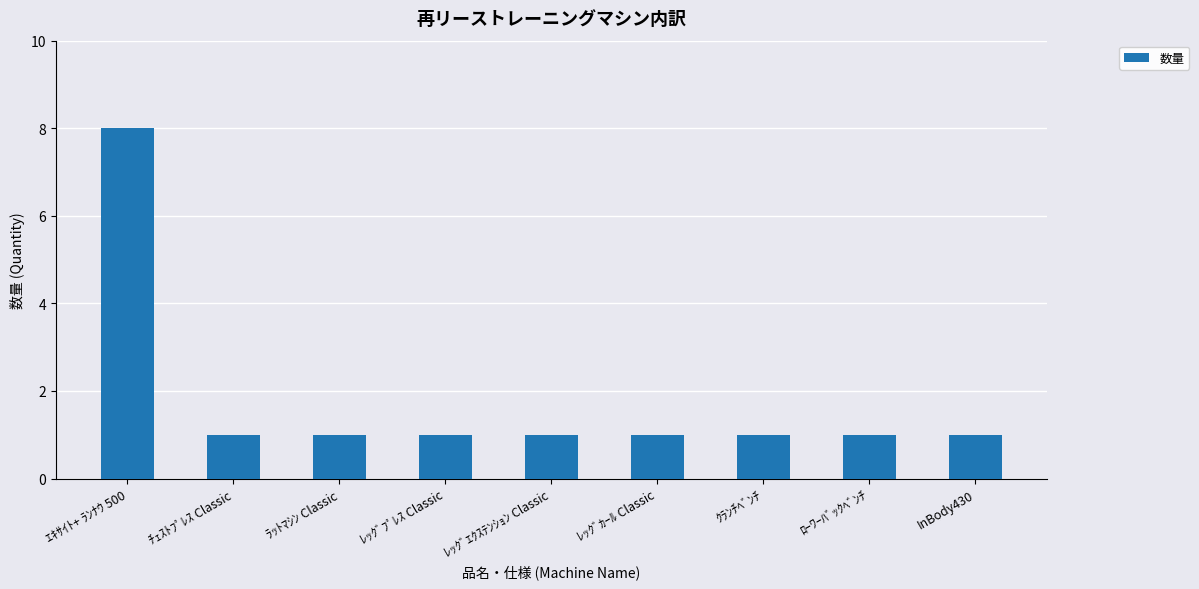

Reading left to right, extract all data points from this chart.

ｴｷｻｲﾄ+ ﾗﾝﾅｳ 500=8	ﾁｪｽﾄﾌﾟﾚｽ Classic=1	ﾗｯﾄﾏｼﾝ Classic=1	ﾚｯｸﾞﾌﾟﾚｽ Classic=1	ﾚｯｸﾞｴｸｽﾃﾝｼｮﾝ Classic=1	ﾚｯｸﾞｶｰﾙ Classic=1	ｸﾗﾝﾁﾍﾞﾝﾁ=1	ﾛｰﾜｰﾊﾞｯｸﾍﾞﾝﾁ=1	InBody430=1